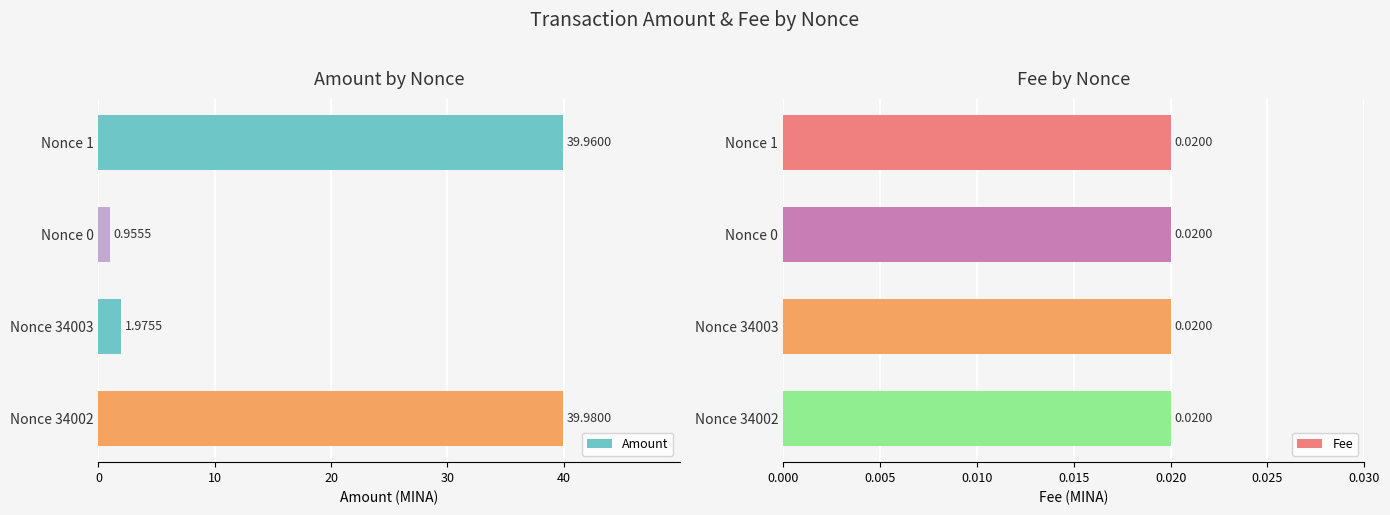

How many distinct data groups are displayed?

2